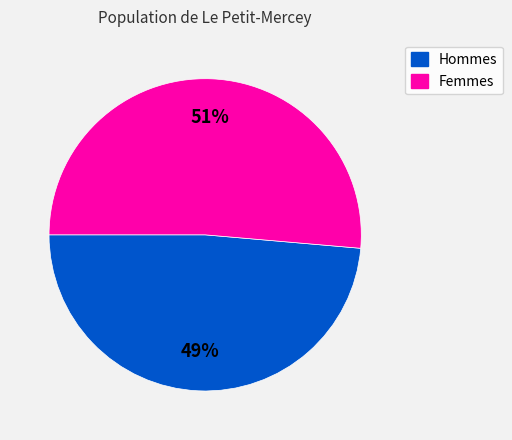

True or false: Hommes accounts for 49% of the total.

True